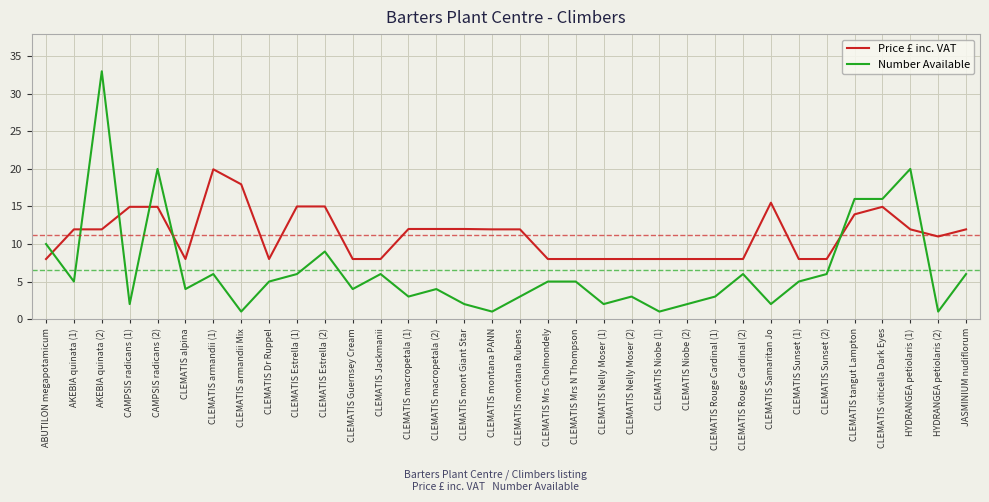

Is it true that Price £ inc. VAT equals 3.7 at CLEMATIS Niobe (1)?

False